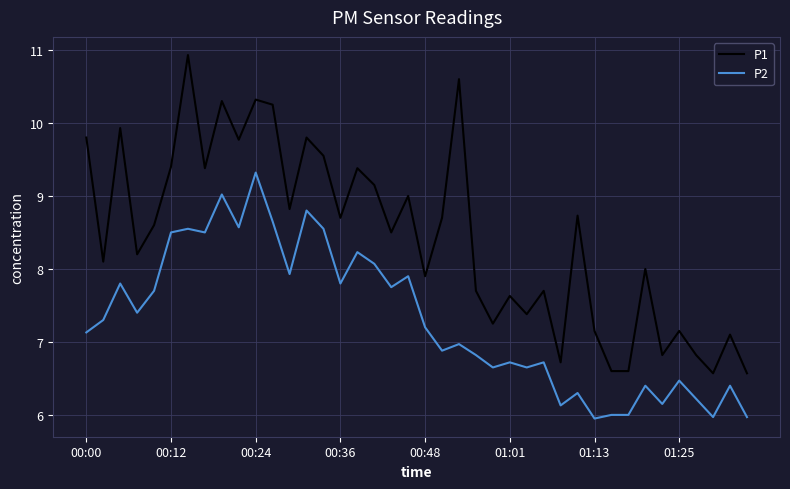

Which series has the largest range (max minus min)?

P1